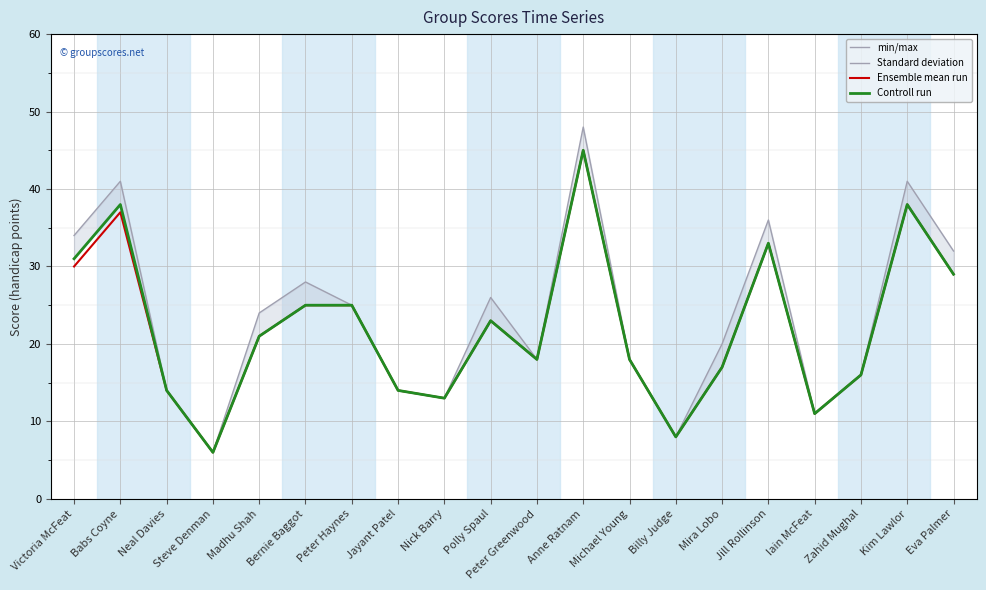

Between Michael Young and Billy Judge, which series saw the biggest shift?

min/max